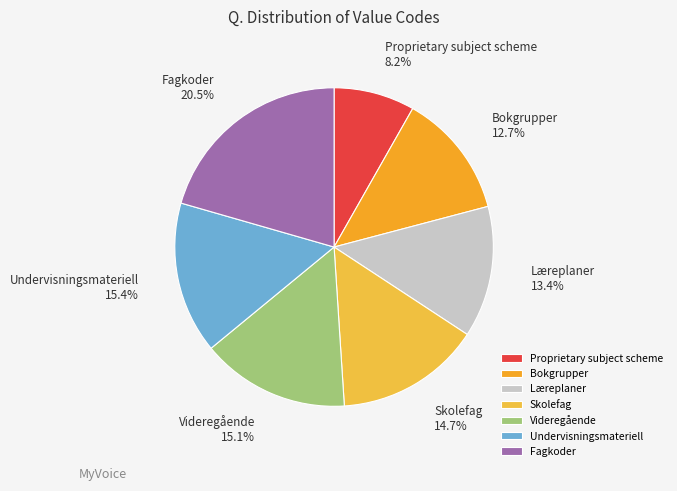

The Læreplaner slice represents 1% of the pie. True or false?

False